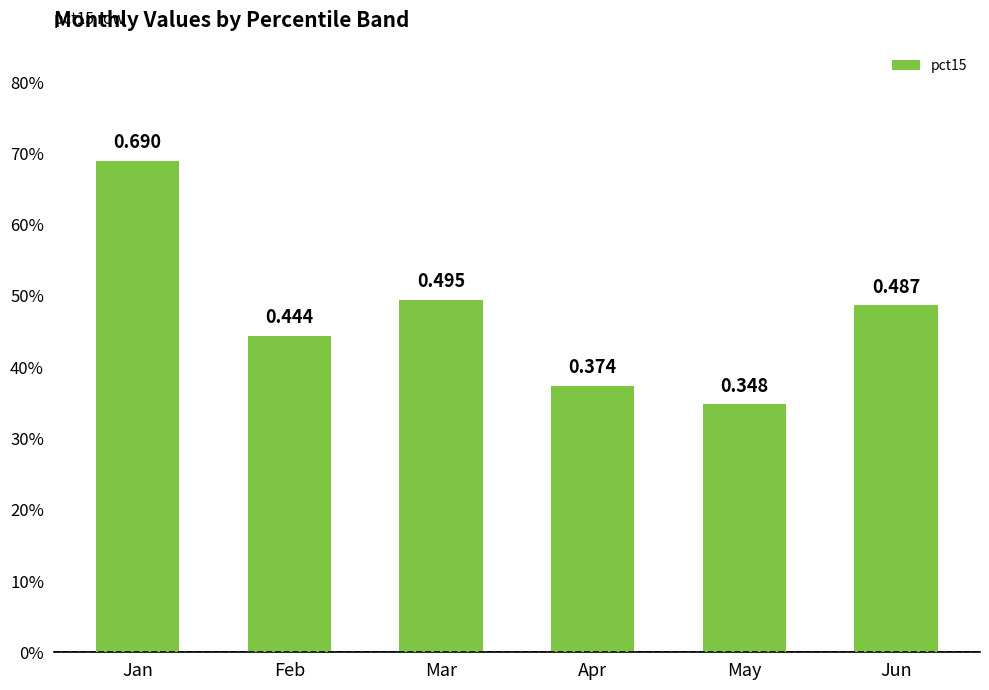

What is the difference between the values at Apr and Feb?

0.1